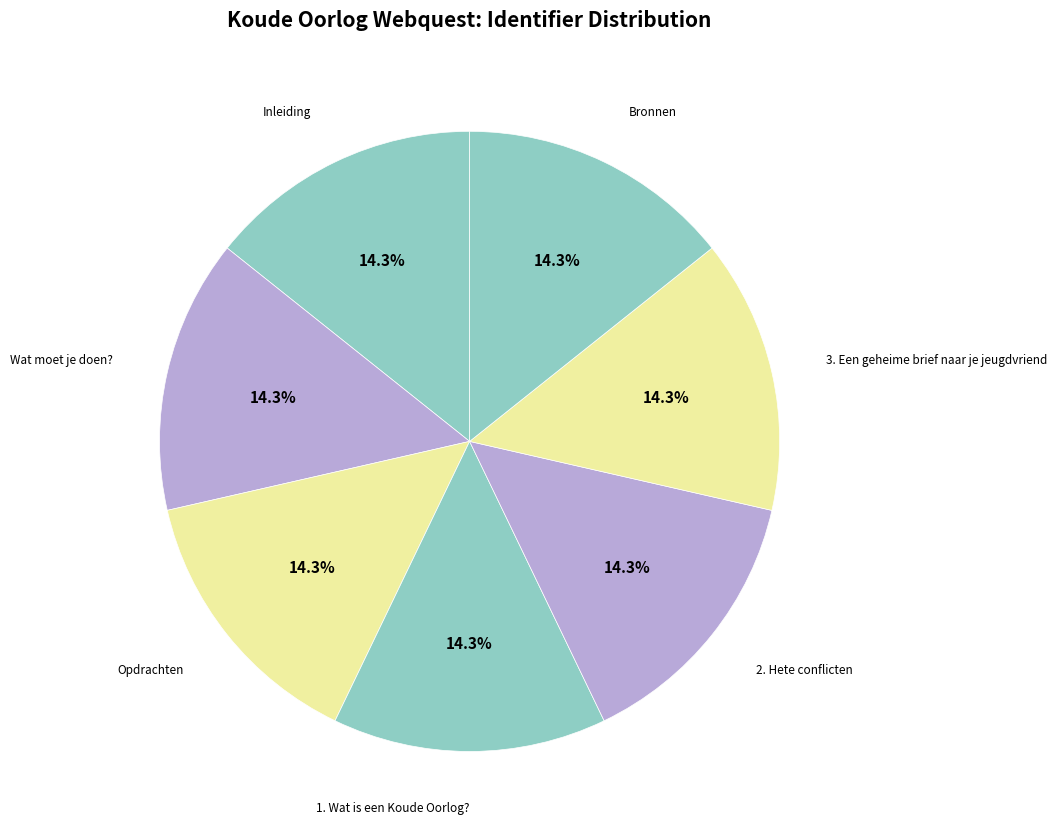

Combined, do 3. Een geheime brief naar je jeugdvriend and Wat moet je doen? account for over 50%?

No